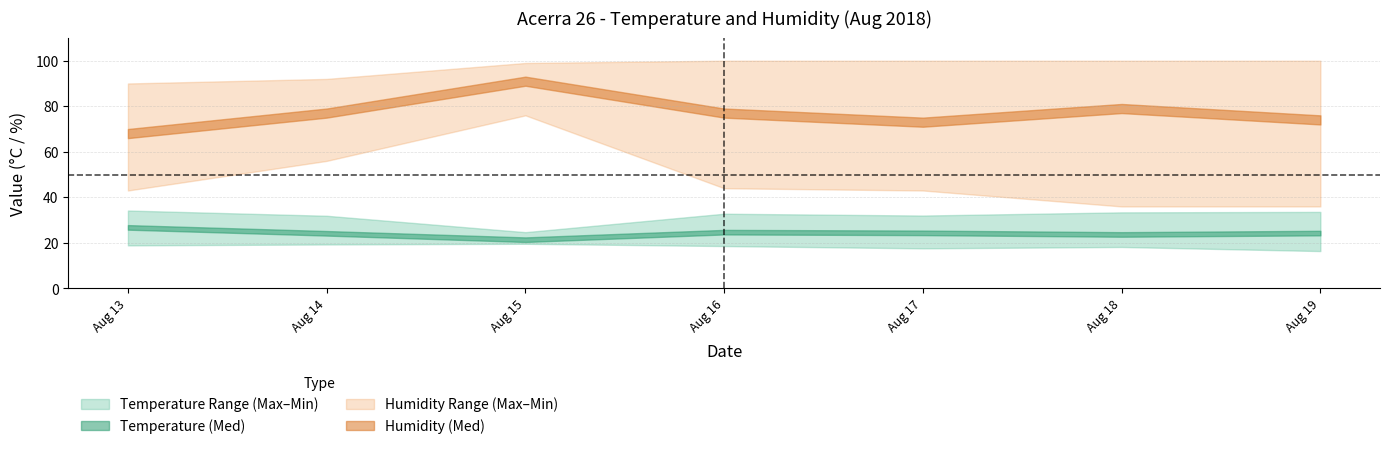

At which category is the sum across all series the highest?

2018-08-15